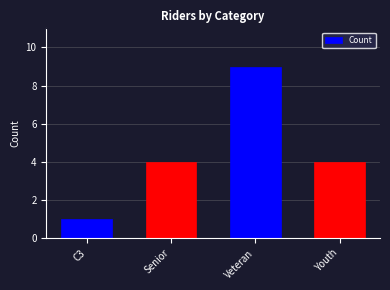

What position from the left is Veteran?

3